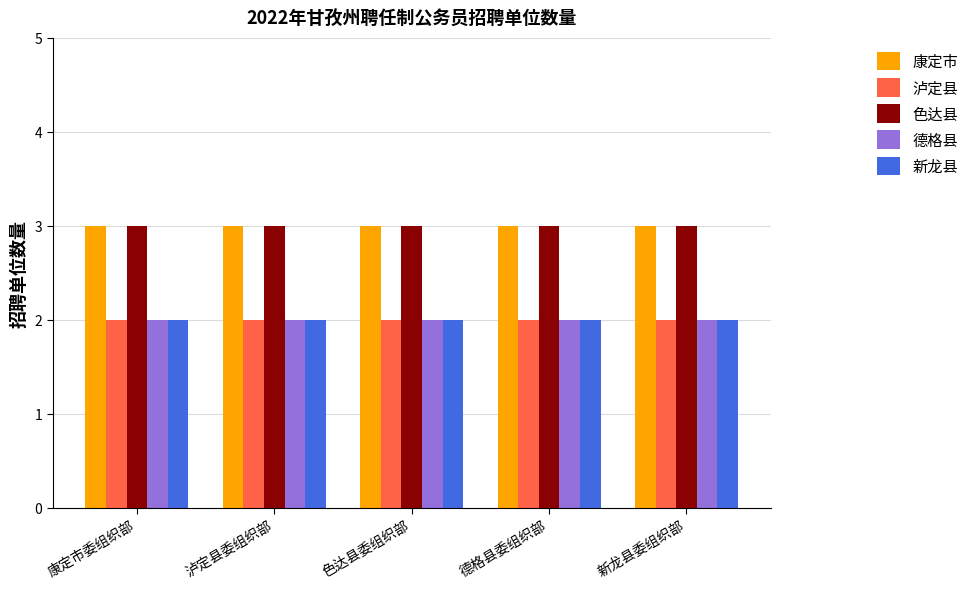

What is the difference between the highest and lowest values at 新龙县委组织部?

1